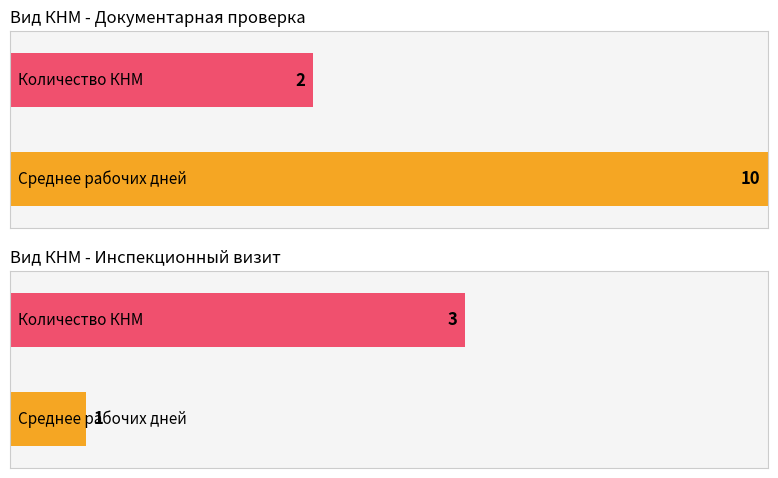

At how many categories does at least one series exceed 5?

1